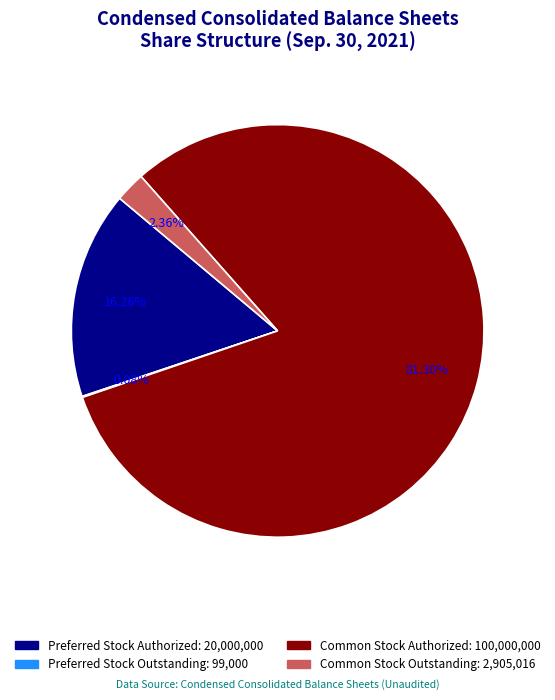

Is there any slice that represents more than half of the pie?

Yes